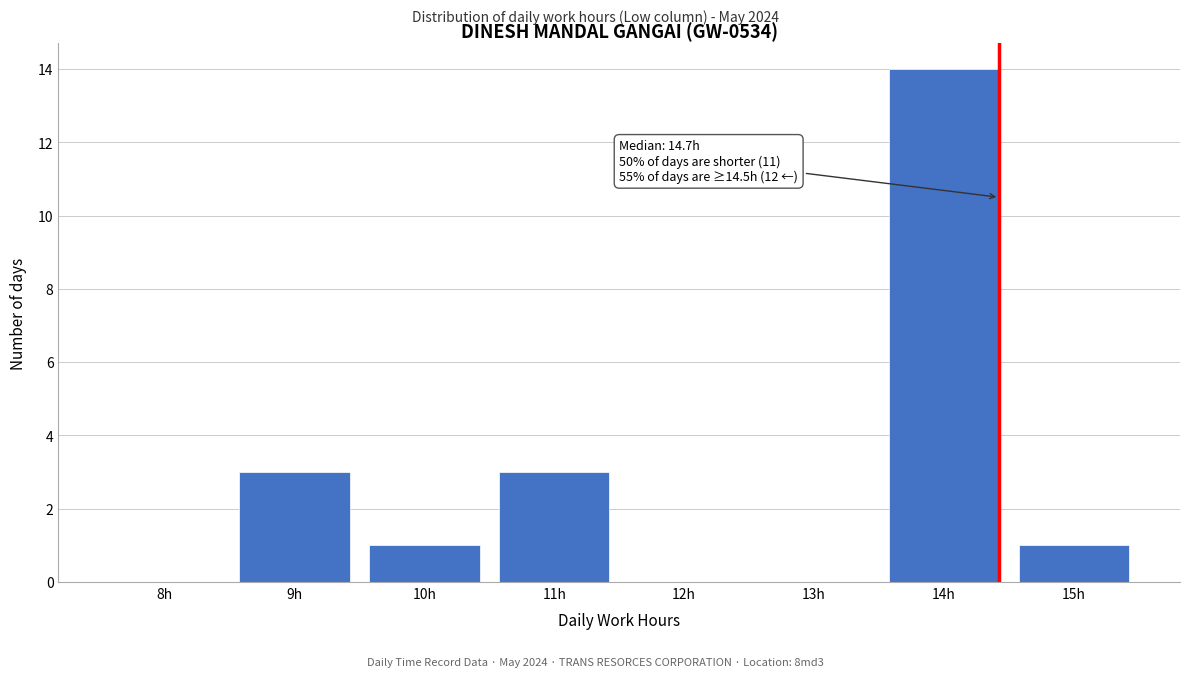

Reading left to right, list all the values displayed in this chart.

8h=0	9h=3	10h=1	11h=3	12h=0	13h=0	14h=14	15h=1